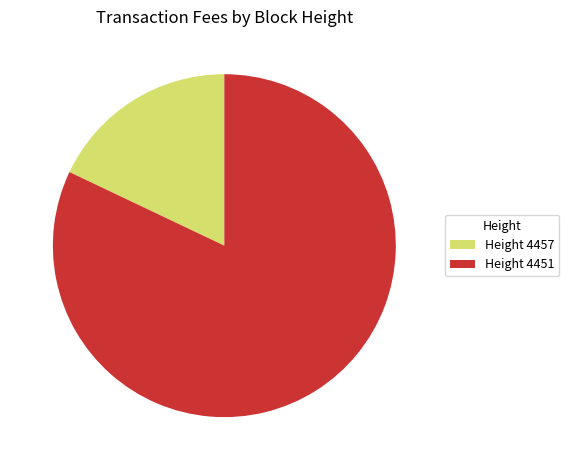

What is the largest slice in the pie chart?

Height 4451